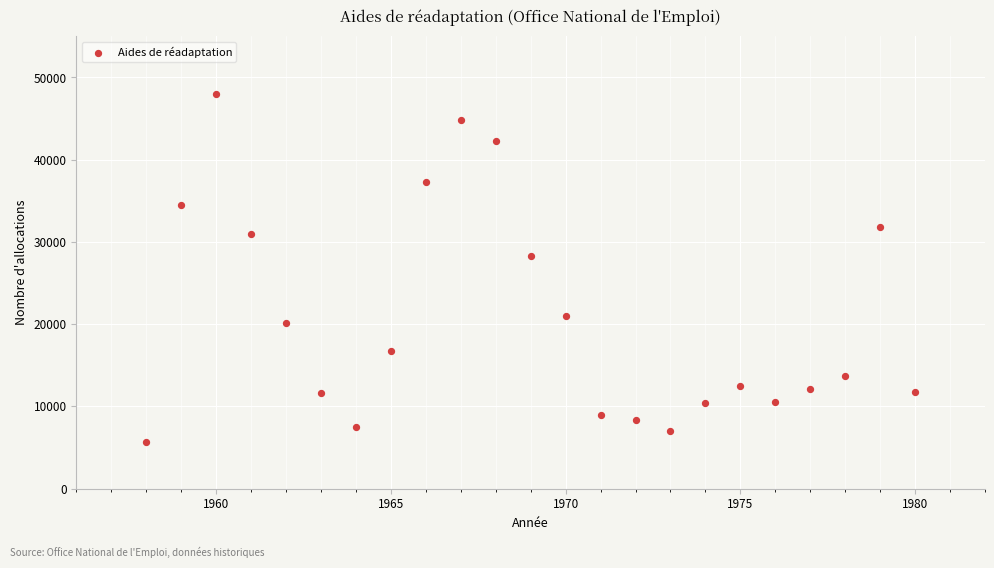

What Y value in the scatter plot is closest to 26794?

28344.9